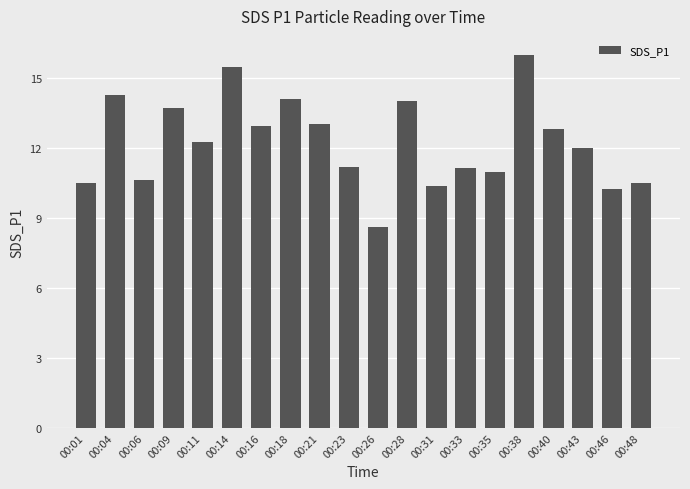

How many data points does each series have?

20